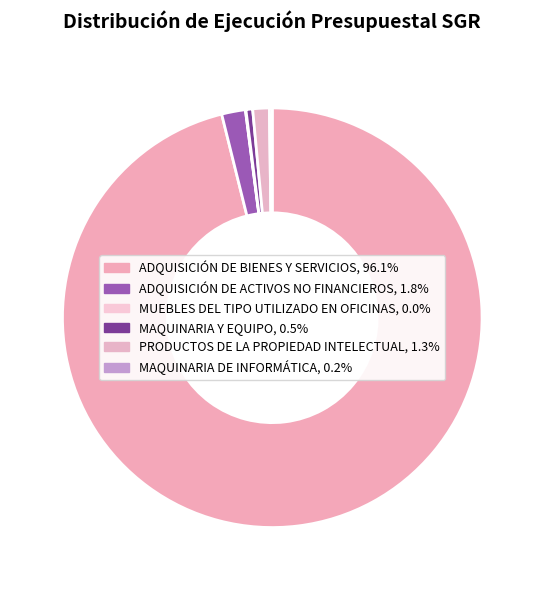

Which category has the biggest portion of the pie?

ADQUISICIÓN DE BIENES Y SERVICIOS